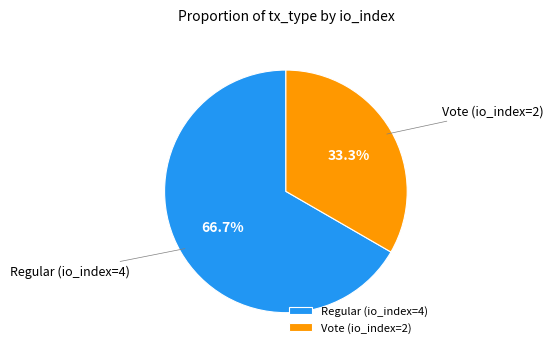

Which slice is the largest?

Regular (io_index=4)